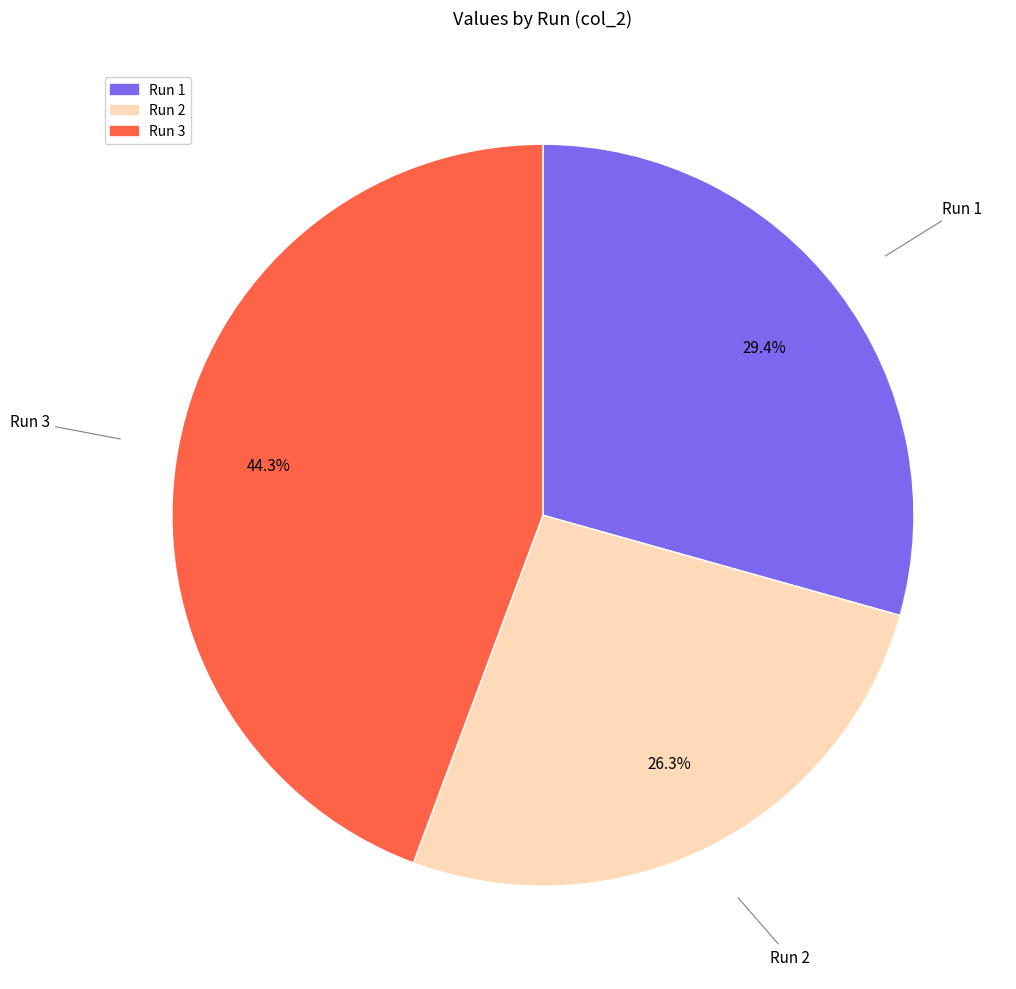

What is the smallest slice in the pie chart?

Run 2